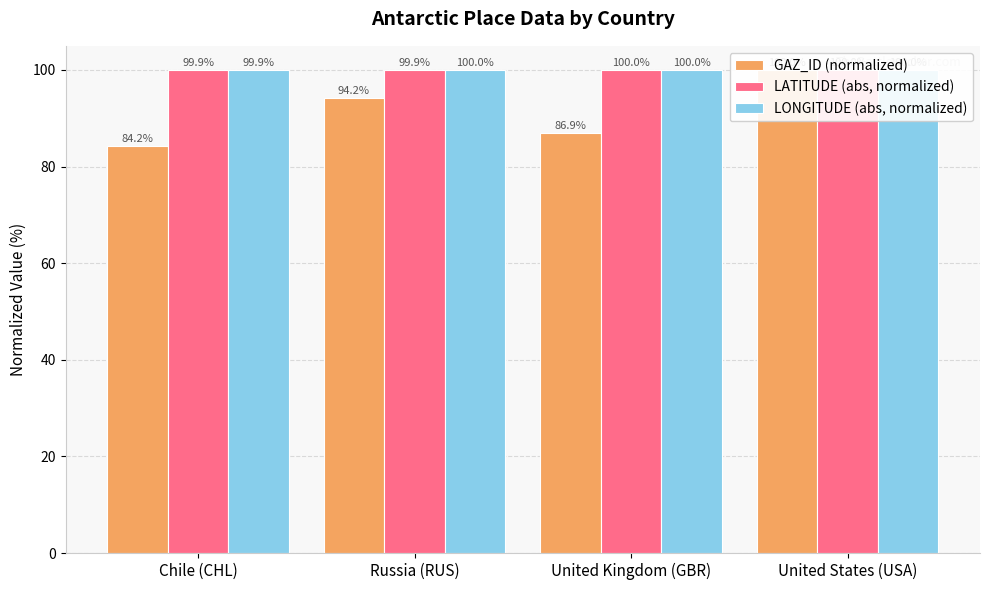

What is the label of the 1st bar from the right?

United States (USA)